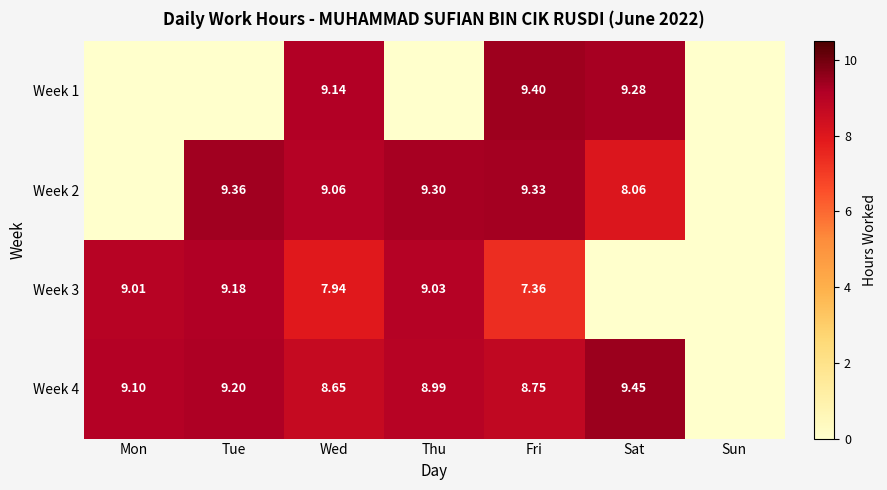

What is the average value of the Week 1 series?

4.0